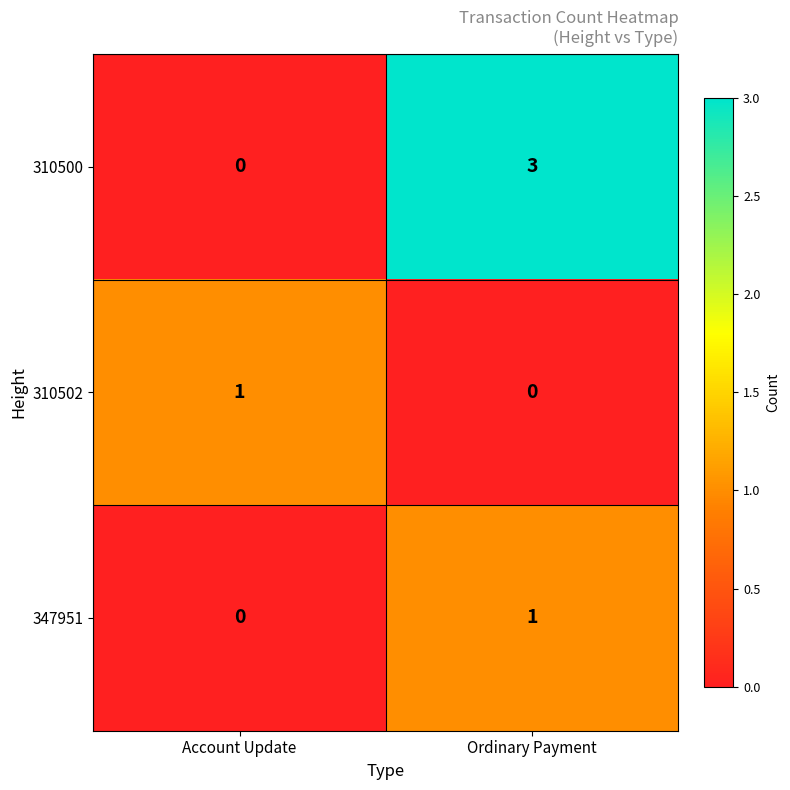

Reading left to right, list all the values displayed in this chart.

310500: Account Update=0	Ordinary Payment=3
310502: Account Update=1	Ordinary Payment=0
347951: Account Update=0	Ordinary Payment=1